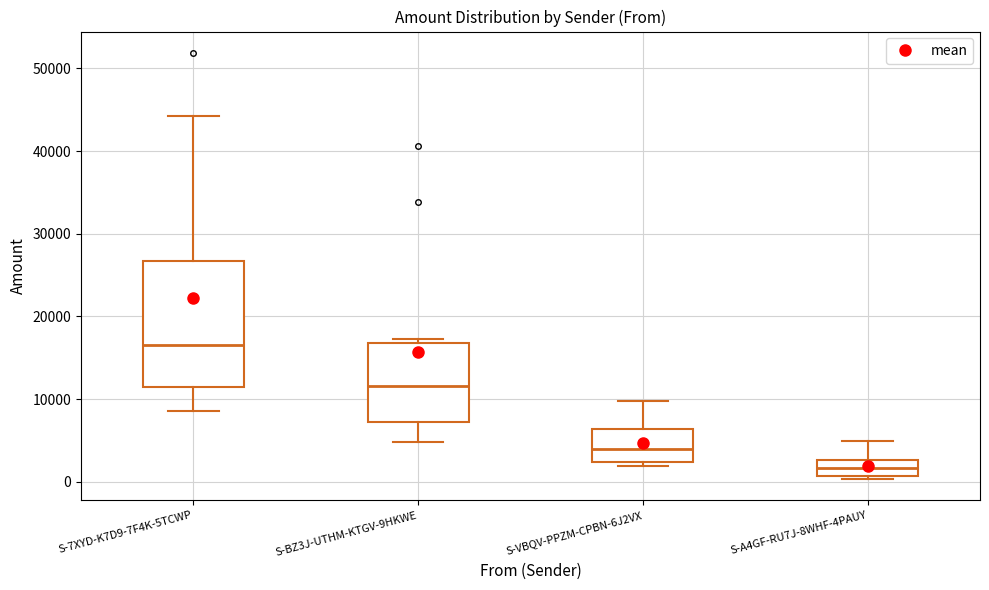

Reading left to right, transcribe this box plot: for each box, give where its median line is, the range the box spans, and where its two whiskers end, as read against the y-axis. The values are not printed on the chart, so give them approximately, as read against the axis.

S-7XYD-K7D9-7F4K-5TCWP: median 17000, box 11000 to 27000, whiskers 9000 to 44000
S-BZ3J-UTHM-KTGV-9HKWE: median 12000, box 7000 to 17000, whiskers 5000 to 17000 (just above the box's upper edge)
S-VBQV-PPZM-CPBN-6J2VX: median 4000, box 2000 to 6000, whiskers 2000 (just below the box's lower edge) to 10000
S-A4GF-RU7J-8WHF-4PAUY: median 2000, box 1000 to 3000, whiskers 0 to 5000